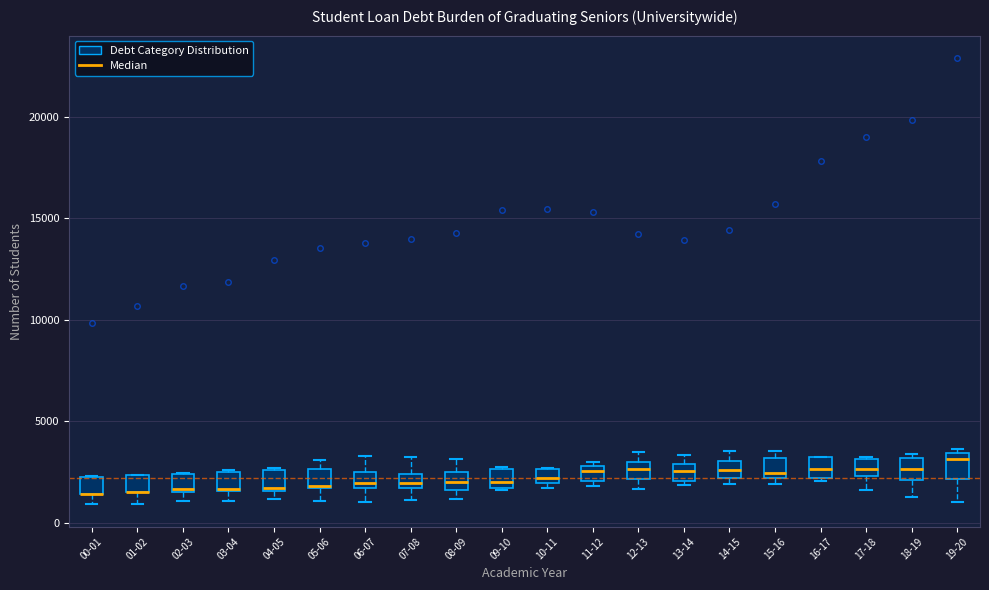

Where is the lower edge of the box for 13-14 on the y-axis? The values are not printed on the chart, so give them approximately, as read against the axis.

2000